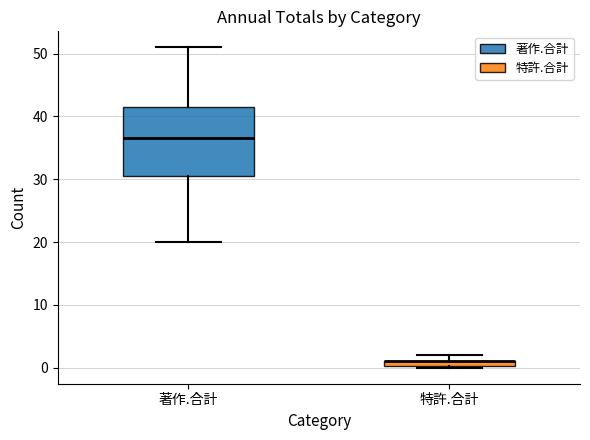

Where does the lower whisker of the box for 著作.合計 end on the y-axis? The values are not printed on the chart, so give them approximately, as read against the axis.

20